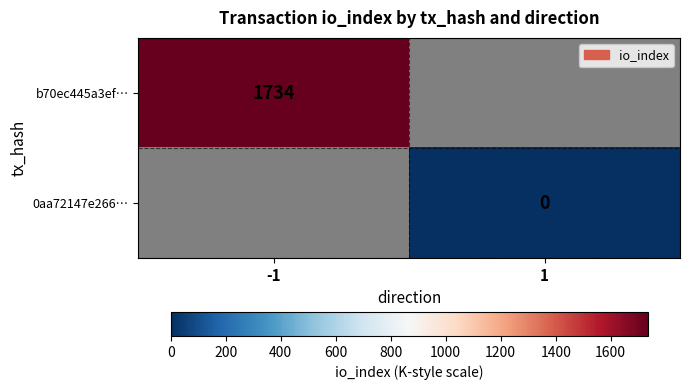

Is the value of 0aa72147e266… at 1 greater than the value of b70ec445a3ef… at -1?

No